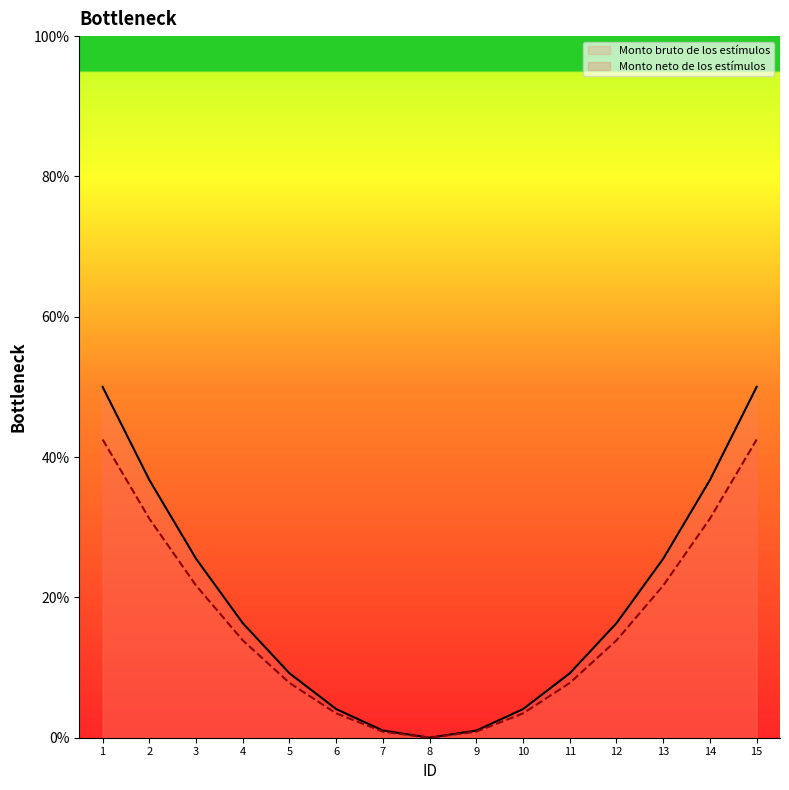

Rank the categories by Monto neto de los estímulos value from highest to lowest.

1, 15, 2, 14, 3, 13, 4, 12, 5, 11, 6, 10, 7, 9, 8